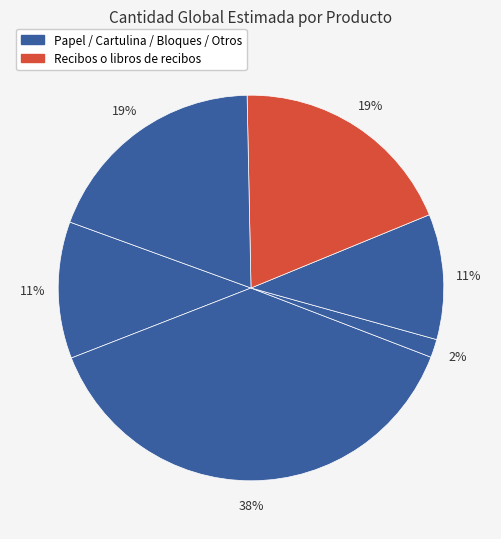

How many segments does this pie chart have?

6